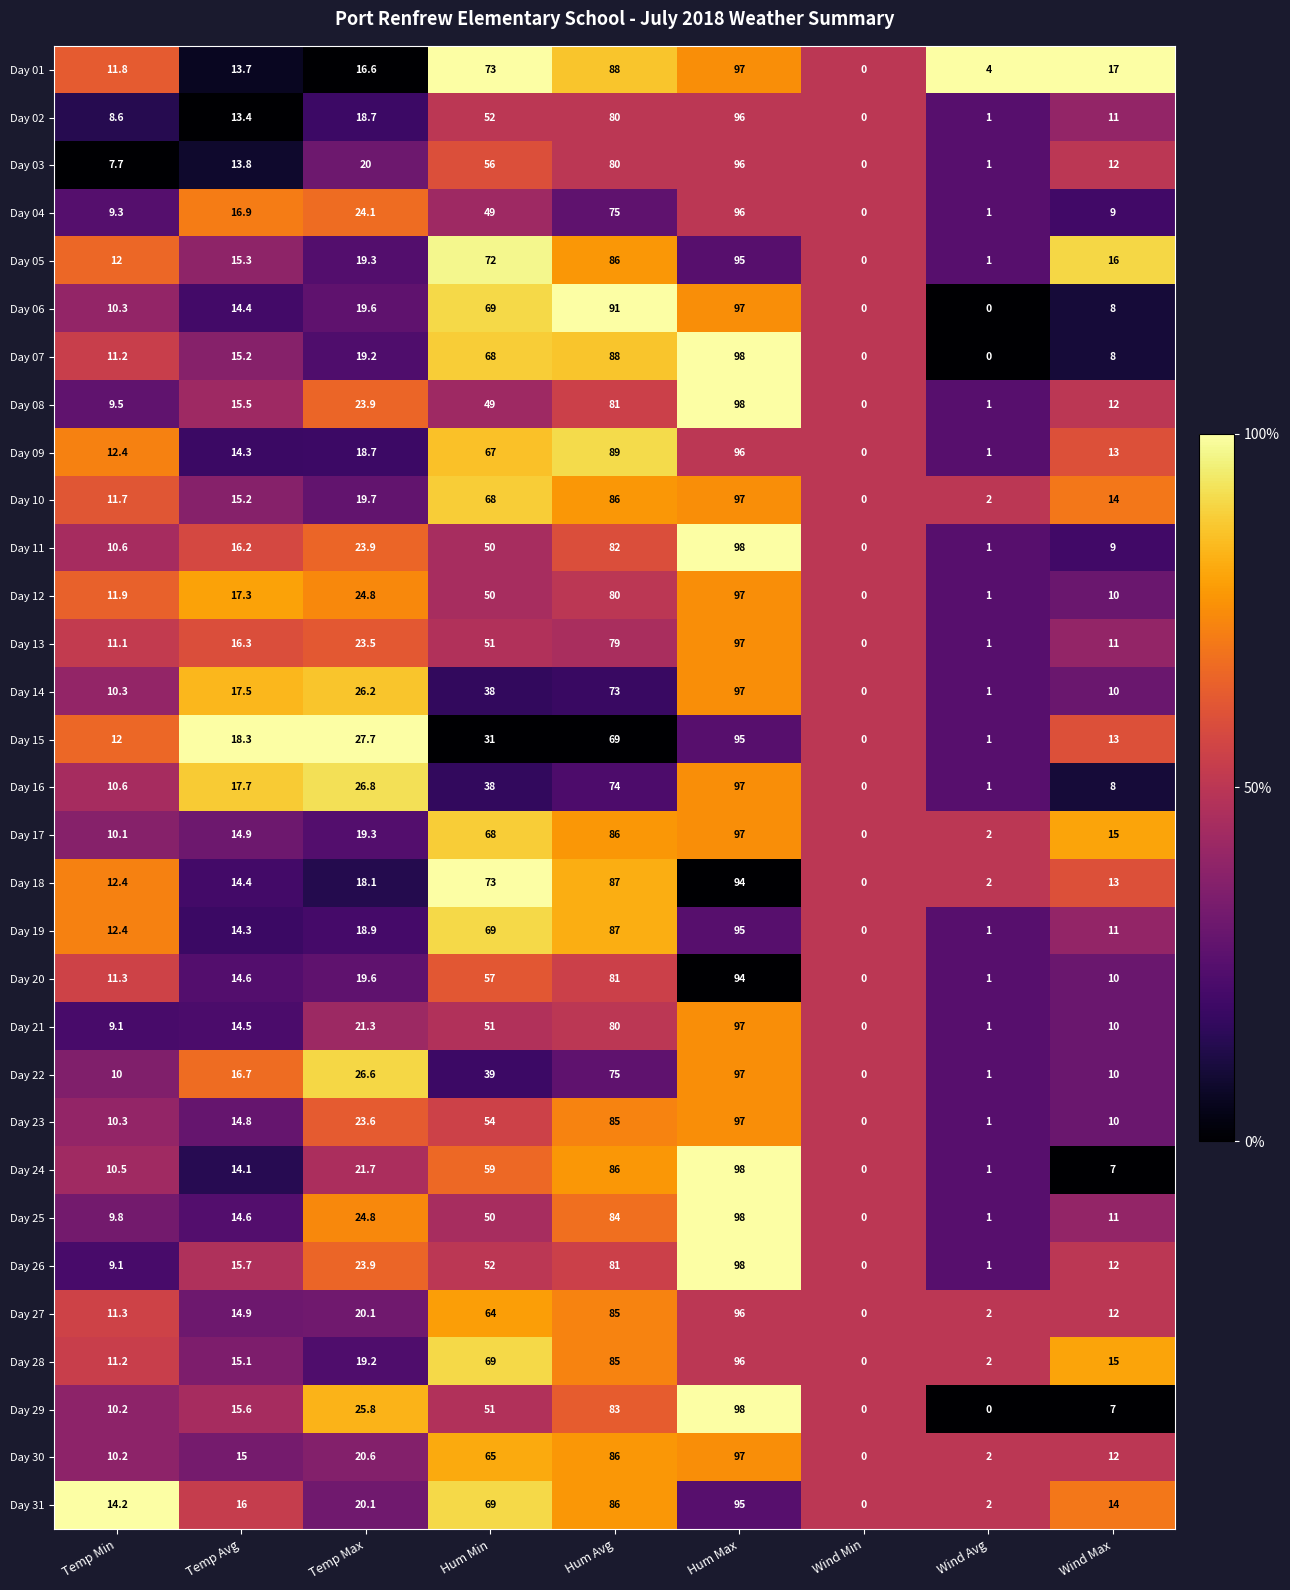

At how many categories does at least one series exceed 50?

3